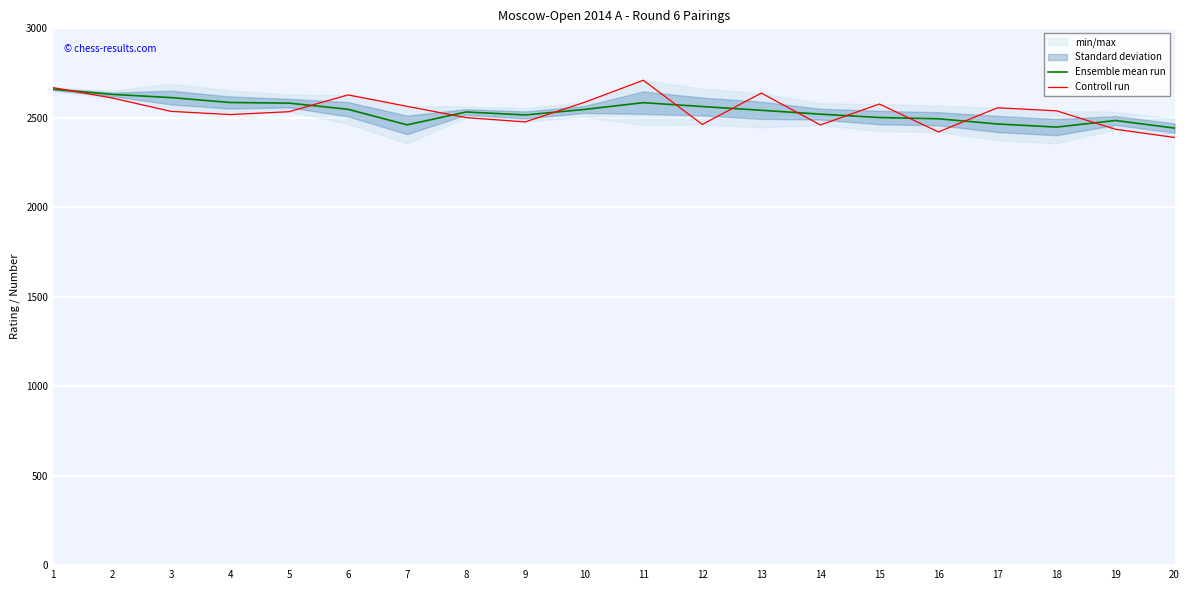

Where do Ensemble mean run and Controll run first cross each other?

1 and 2